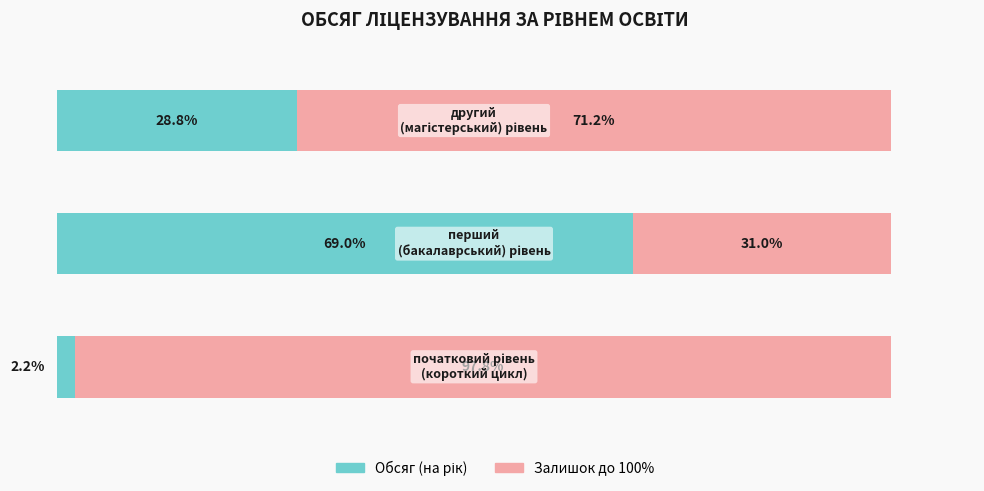

Reading left to right, what are all the values shown in this chart?

Обсяг (на рік): 0=2.2	1=69.0	2=28.8
Залишок до 100%: 0=97.8	1=31.0	2=71.2